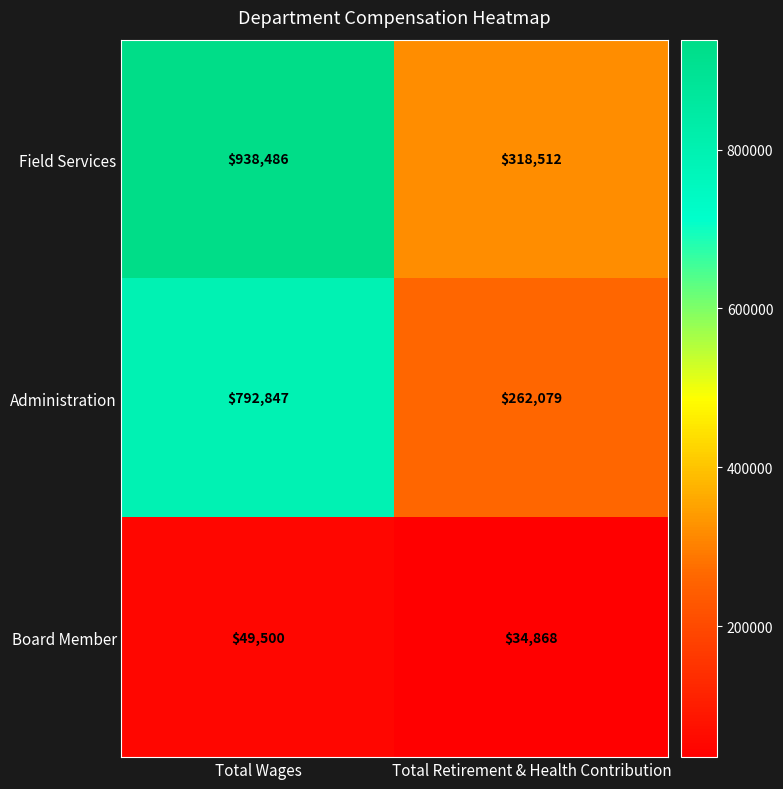

Reading right to left, extract all data points from this chart.

Field Services: Total Retirement & Health Contribution=318512	Total Wages=938486
Administration: Total Retirement & Health Contribution=262079	Total Wages=792847
Board Member: Total Retirement & Health Contribution=34868	Total Wages=49500